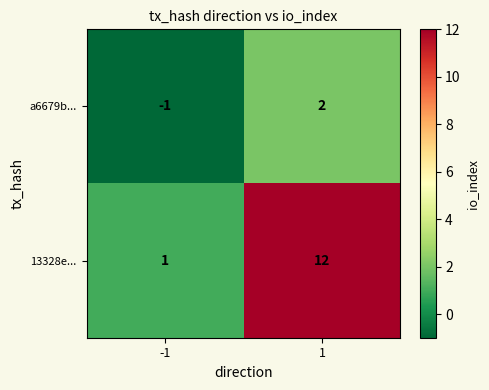

How many categories are shown in the chart?

2